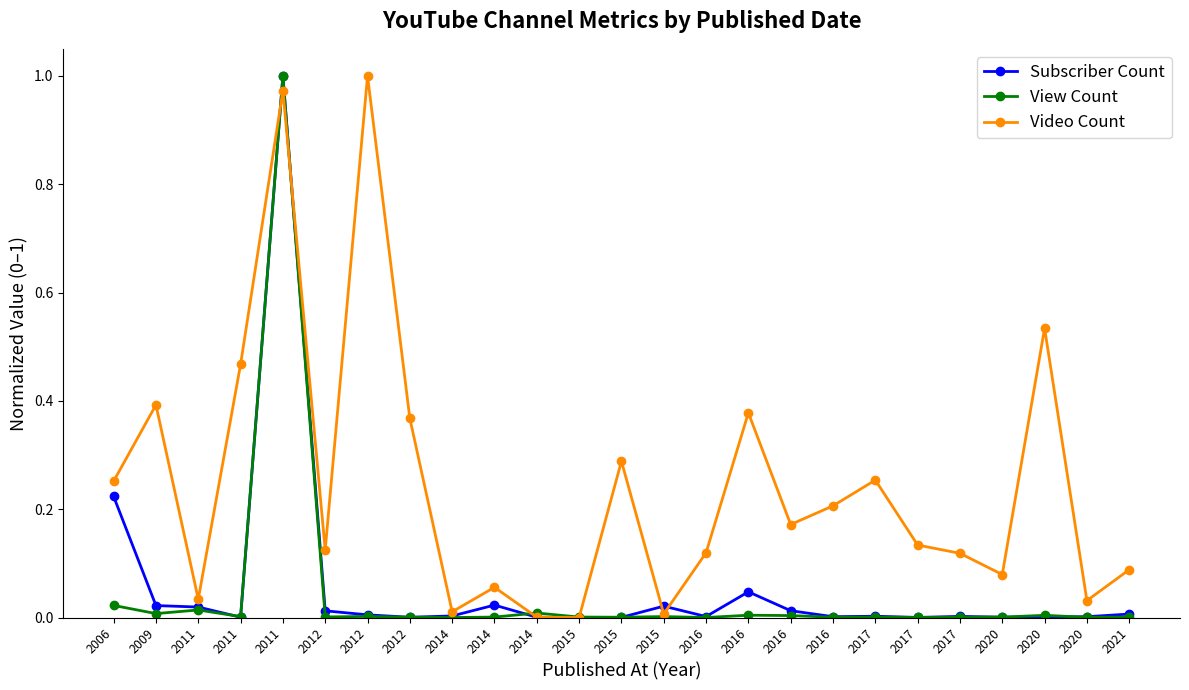

What are all the series names shown in the legend?

Subscriber Count, View Count, Video Count